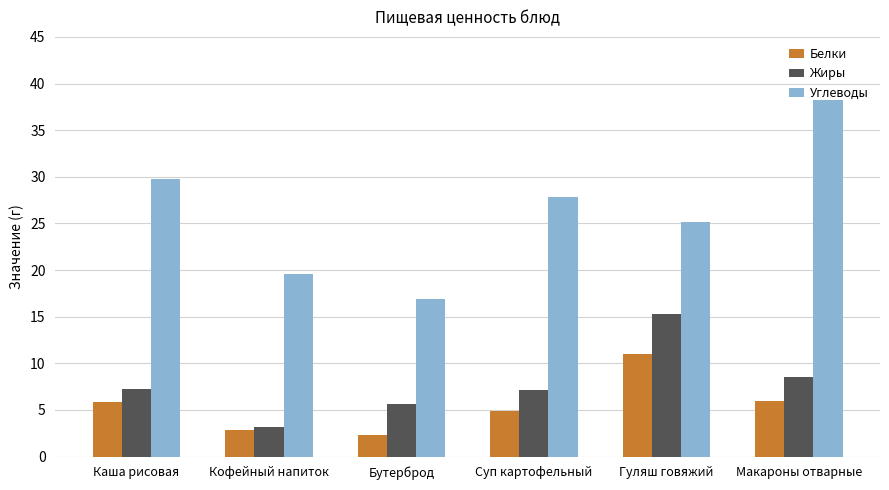

What is the label of the 5th bar from the right?

Кофейный напиток